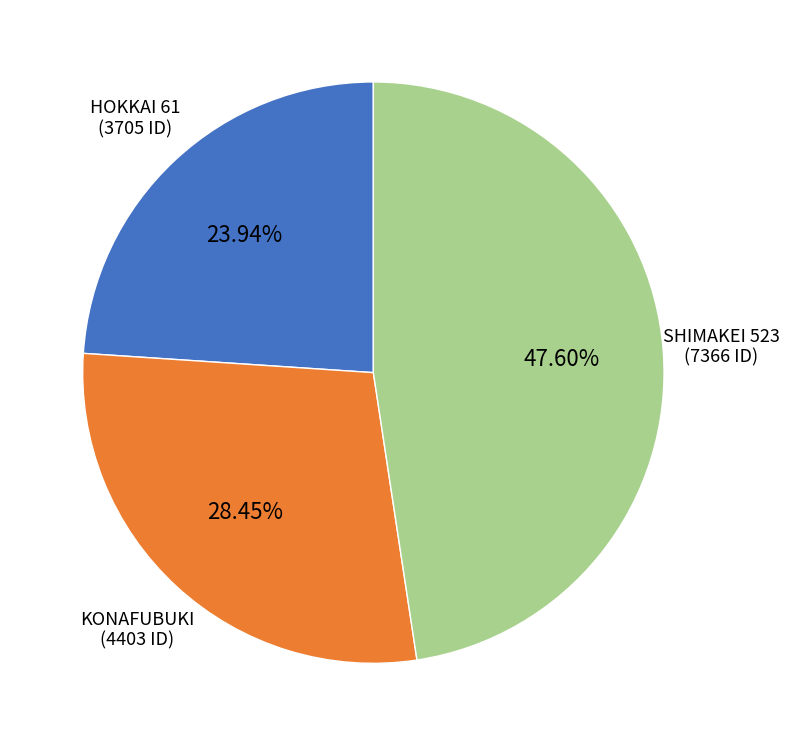

To the nearest percent, what is the average slice percentage?

33%